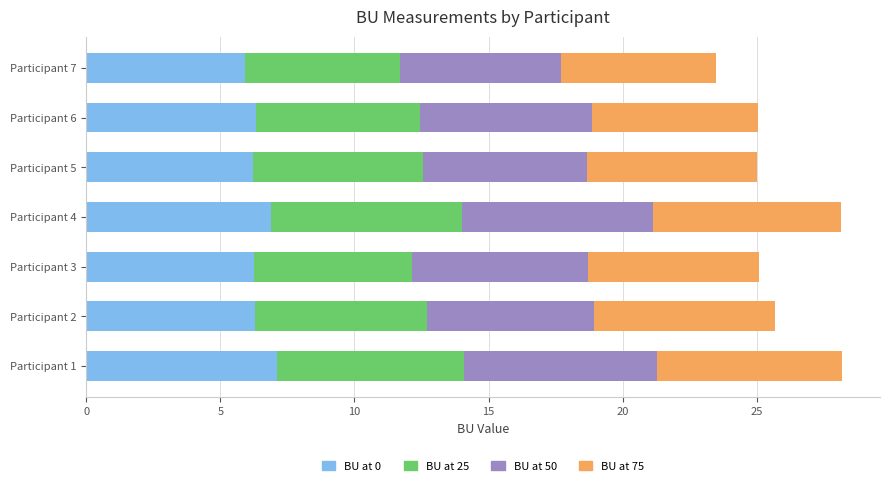

What is the total value across all series at Participant 5?

25.0